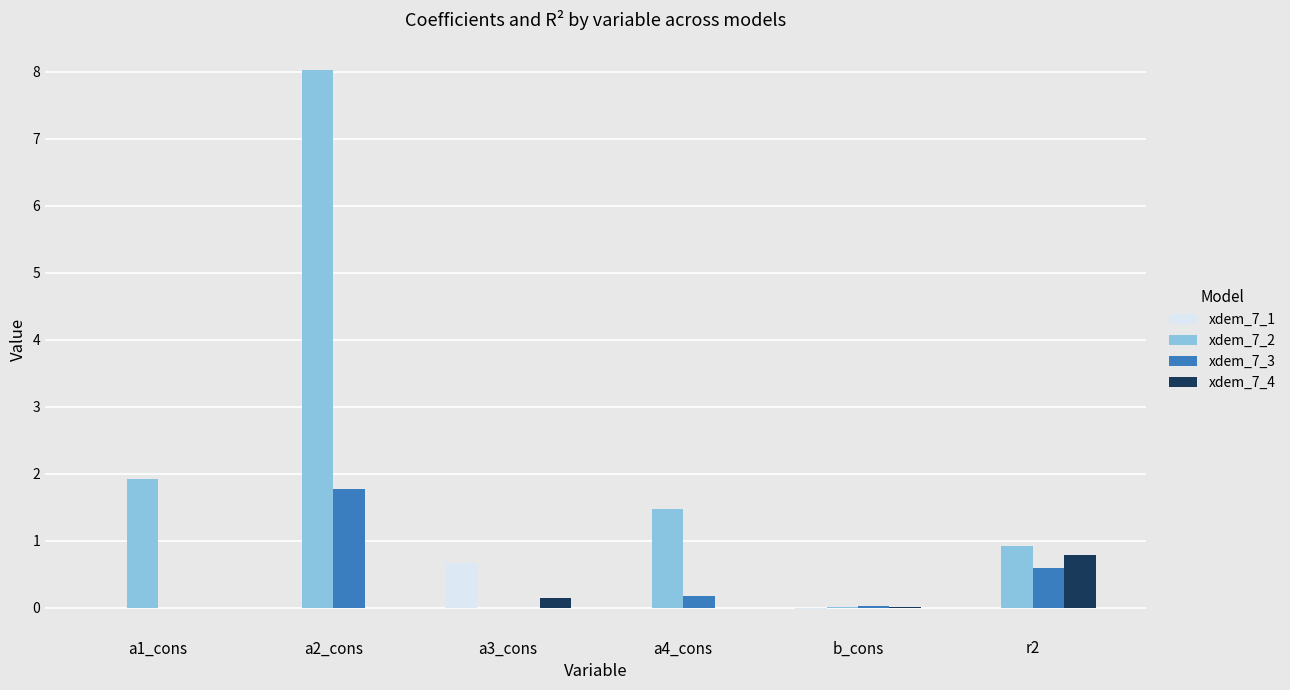

Which series has the largest total across all categories?

xdem_7_2